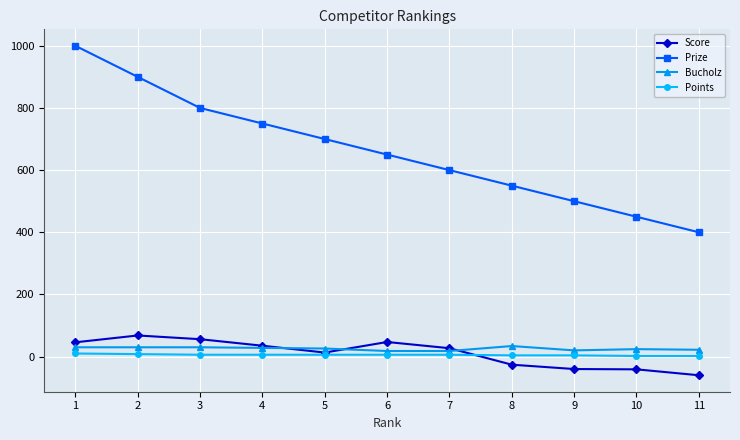

The Points series shows 8 at 2. True or false?

True